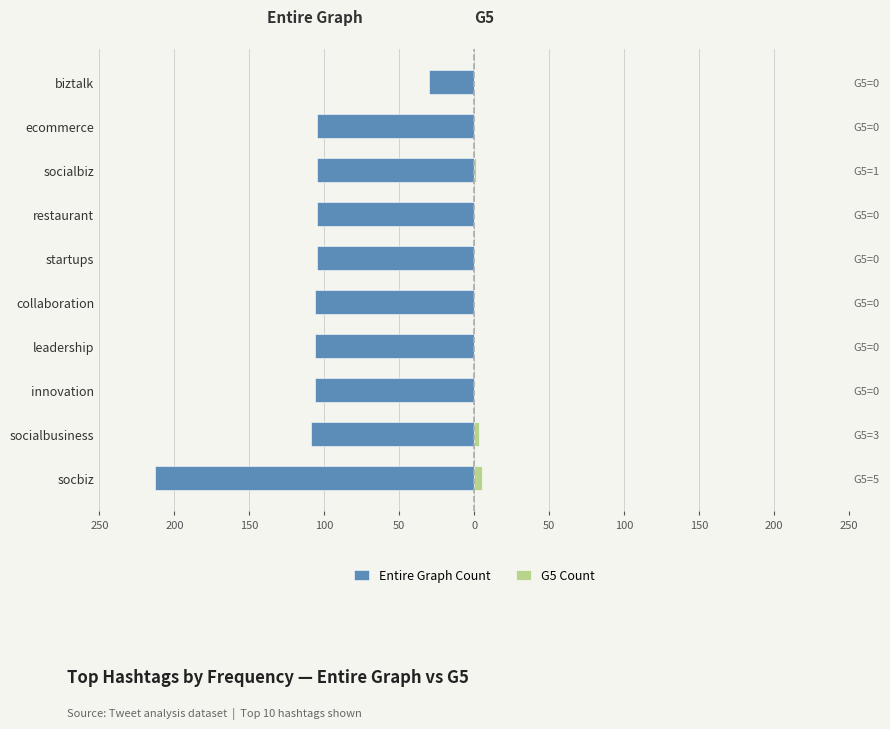

The value of Entire Graph Count at biztalk is -52. True or false?

False